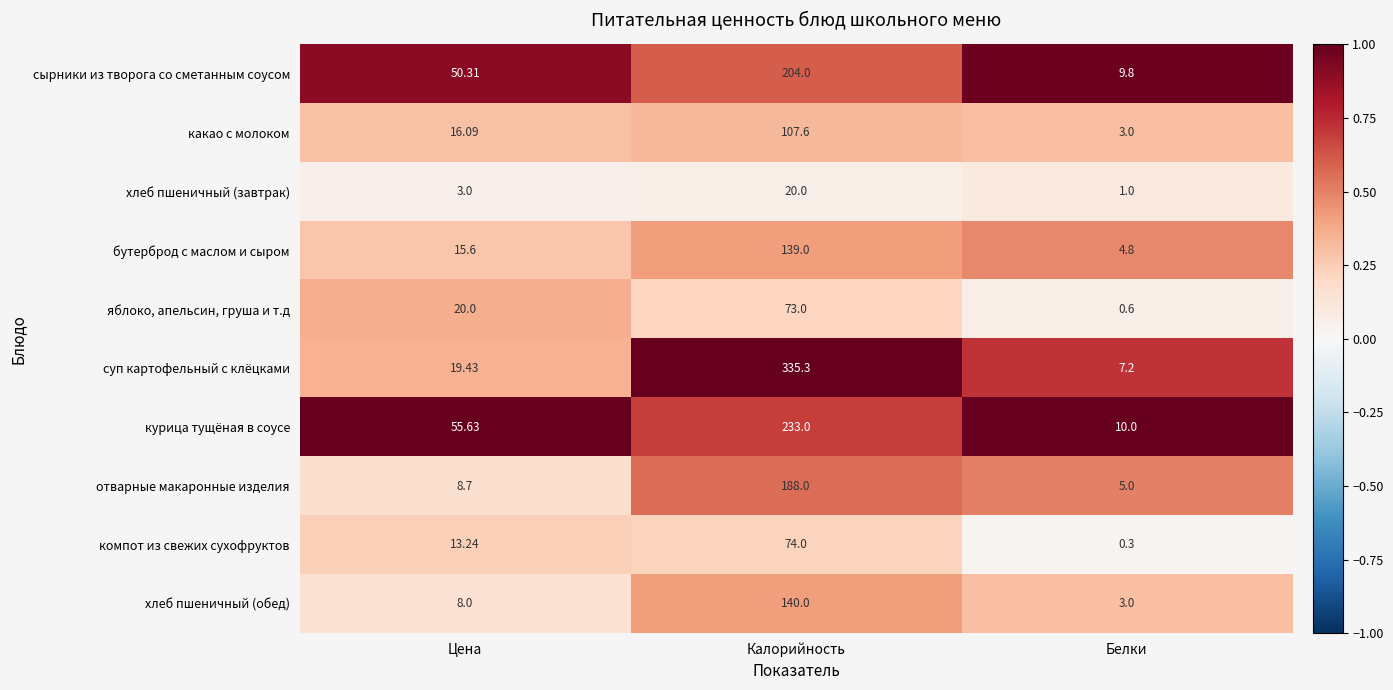

Count the number of categories in the chart.

3